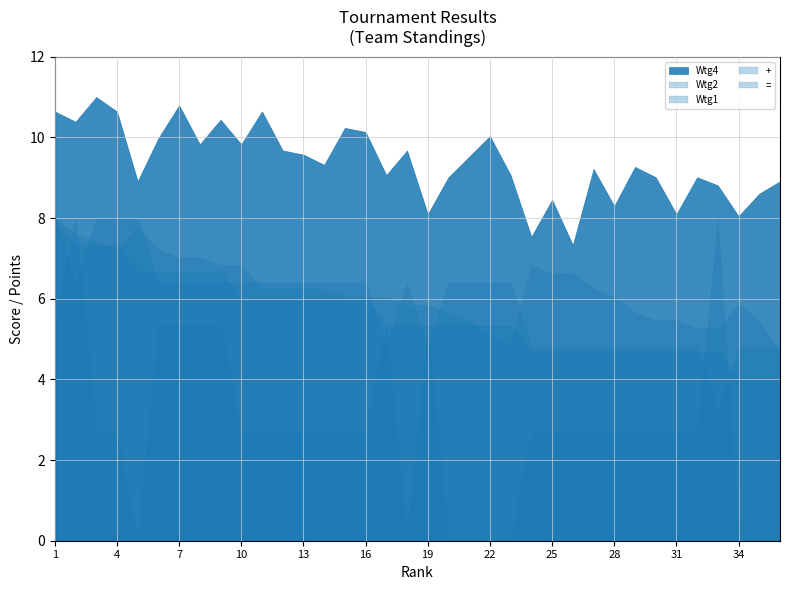

How many lines are shown in the chart?

5